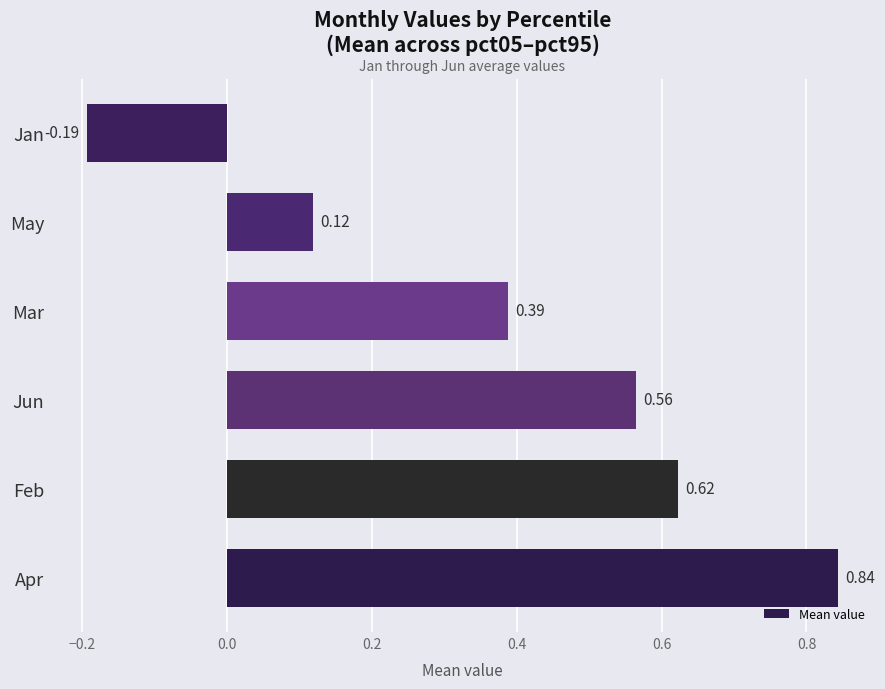

Which has a higher value, Feb or May?

Feb